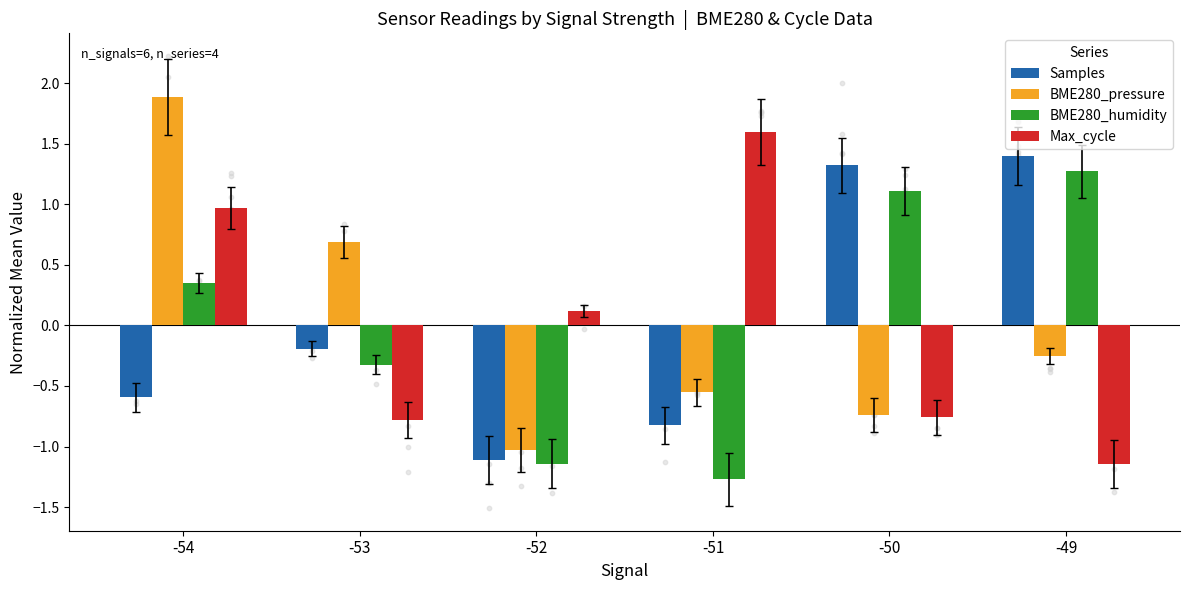

Which series has the widest spread of Y values?

BME280_pressure